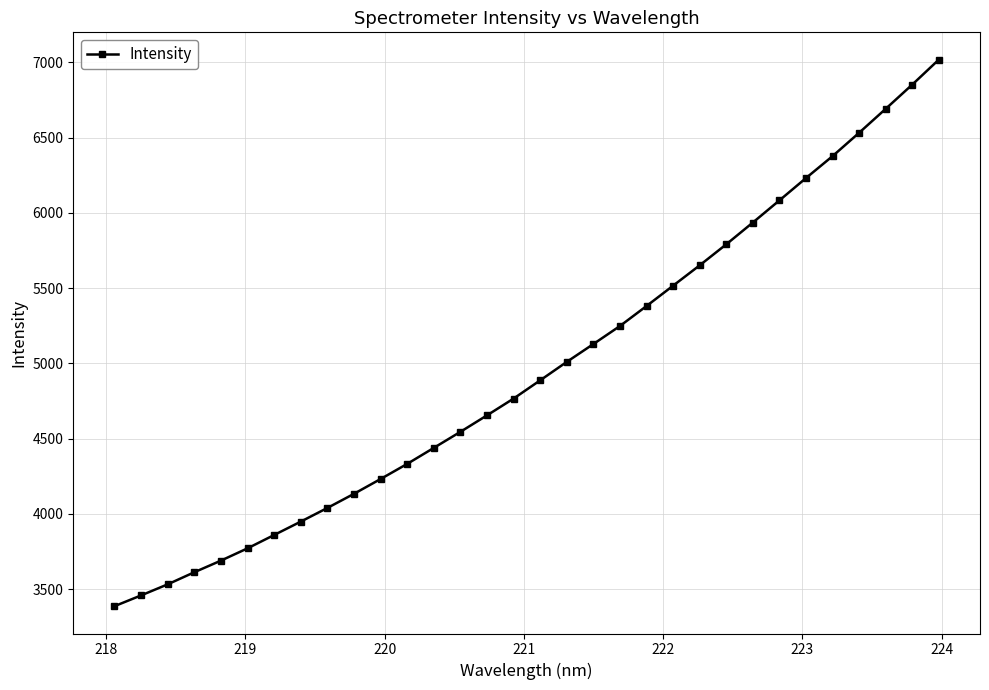

True or false: there are more than 2 points higher than both neighbors.

False